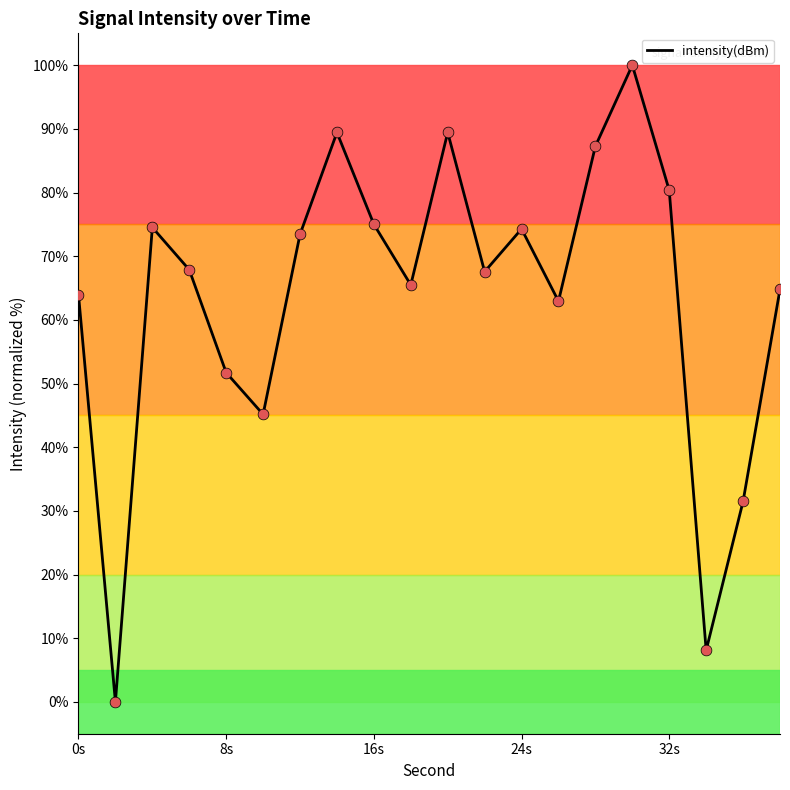

What is the greatest value displayed?

100.0